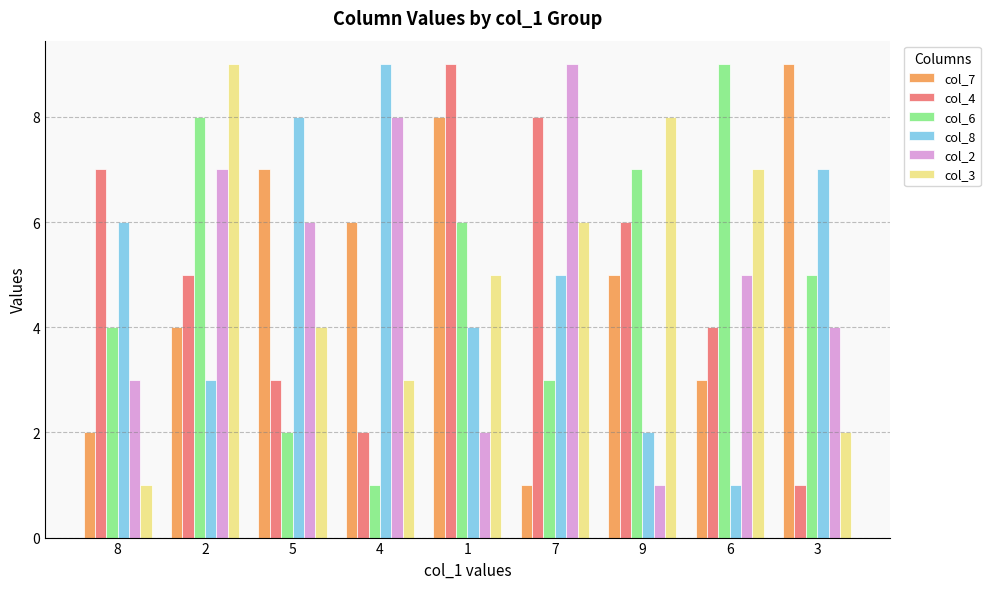

Which category has the lowest value in the col_6 series?

4